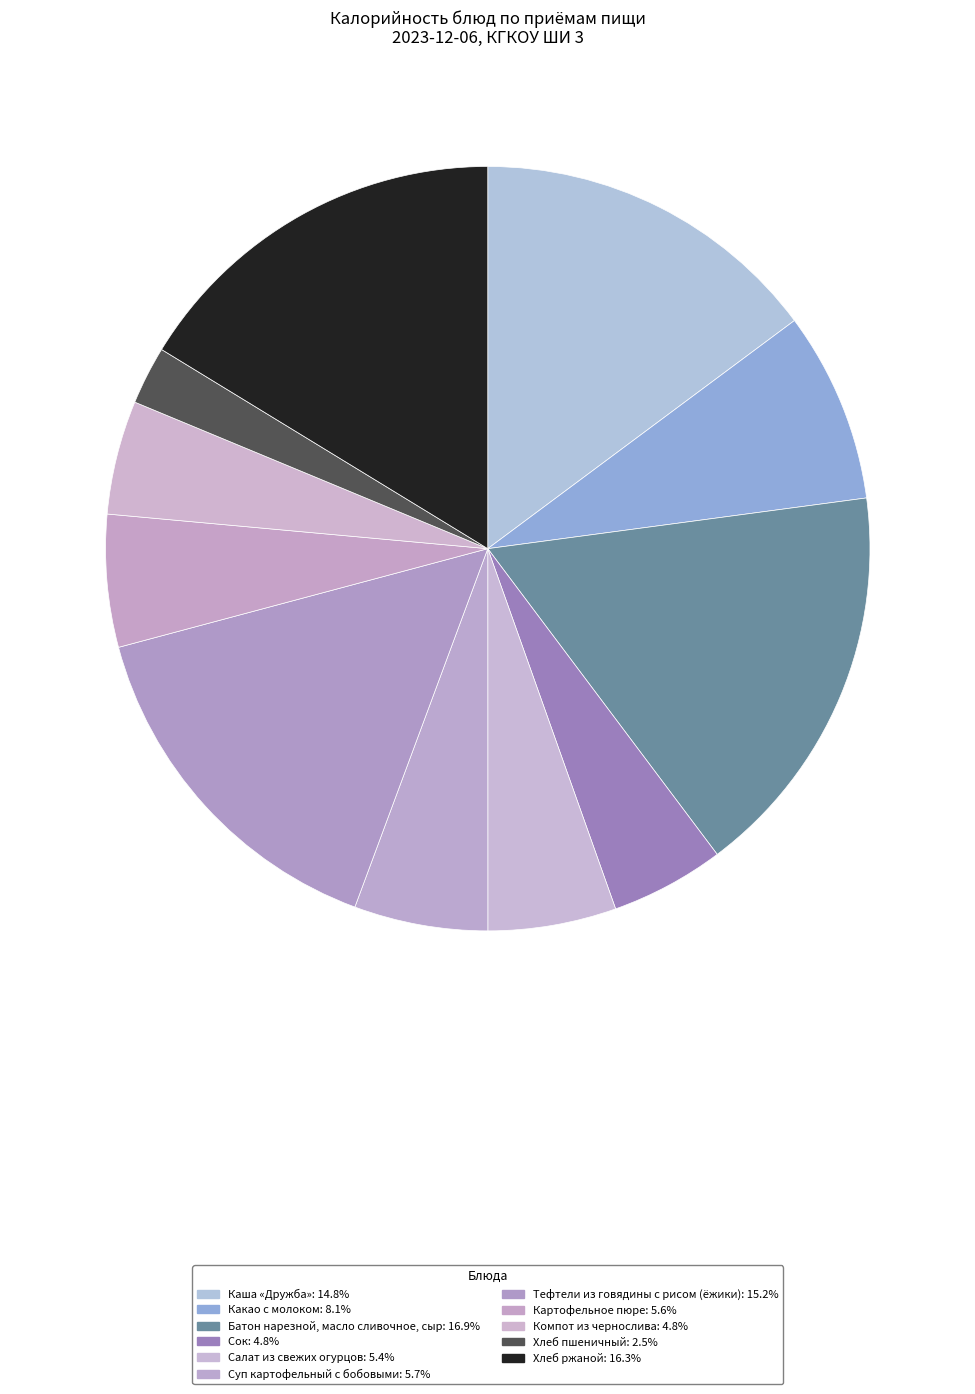

To the nearest percent, what is the average slice percentage?

9%